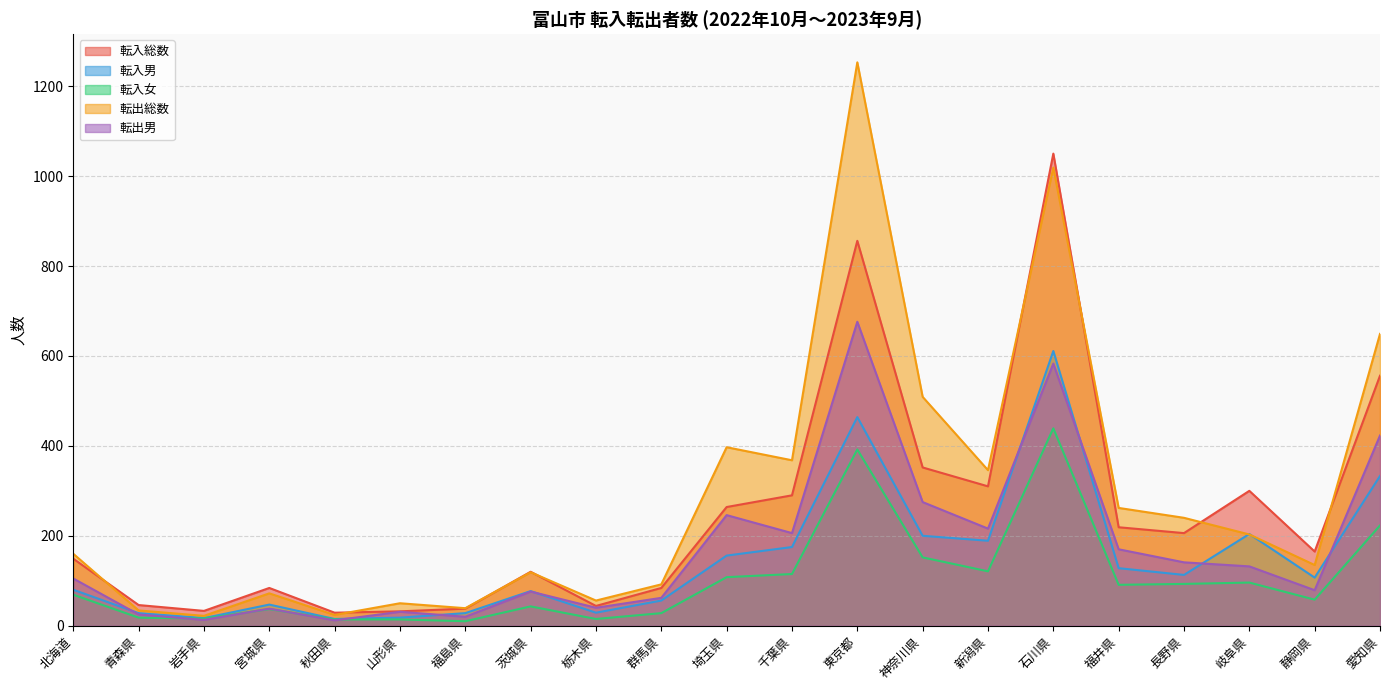

Reading left to right, list all the values displayed in this chart.

転入総数: 北海道=149	青森県=46	岩手県=33	宮城県=84	秋田県=29	山形県=32	福島県=38	茨城県=120	栃木県=44	群馬県=84	埼玉県=264	千葉県=290	東京都=856	神奈川県=352	新潟県=310	石川県=1050	福井県=219	長野県=206	岐阜県=300	静岡県=165	愛知県=556
転入男: 北海道=80	青森県=28	岩手県=17	宮城県=47	秋田県=15	山形県=18	福島県=28	茨城県=77	栃木県=29	群馬県=56	埼玉県=156	千葉県=175	東京都=464	神奈川県=200	新潟県=189	石川県=611	福井県=128	長野県=113	岐阜県=204	静岡県=107	愛知県=333
転入女: 北海道=69	青森県=18	岩手県=16	宮城県=37	秋田県=14	山形県=14	福島県=10	茨城県=43	栃木県=15	群馬県=28	埼玉県=108	千葉県=115	東京都=392	神奈川県=152	新潟県=121	石川県=439	福井県=91	長野県=93	岐阜県=96	静岡県=58	愛知県=223
転出総数: 北海道=160	青森県=34	岩手県=22	宮城県=72	秋田県=24	山形県=50	福島県=39	茨城県=119	栃木県=56	群馬県=92	埼玉県=397	千葉県=368	東京都=1253	神奈川県=509	新潟県=346	石川県=1019	福井県=262	長野県=240	岐阜県=203	静岡県=135	愛知県=649
転出男: 北海道=105	青森県=25	岩手県=13	宮城県=38	秋田県=12	山形県=31	福島県=20	茨城県=76	栃木県=40	群馬県=62	埼玉県=246	千葉県=206	東京都=676	神奈川県=275	新潟県=216	石川県=583	福井県=170	長野県=141	岐阜県=132	静岡県=79	愛知県=423